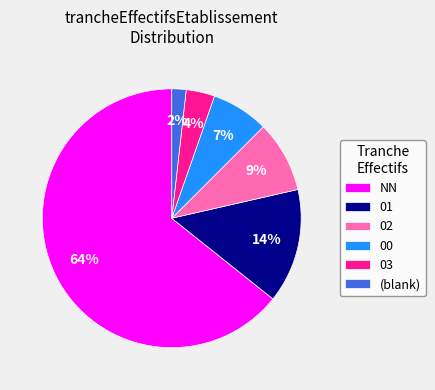

How many slices are in this pie chart?

6